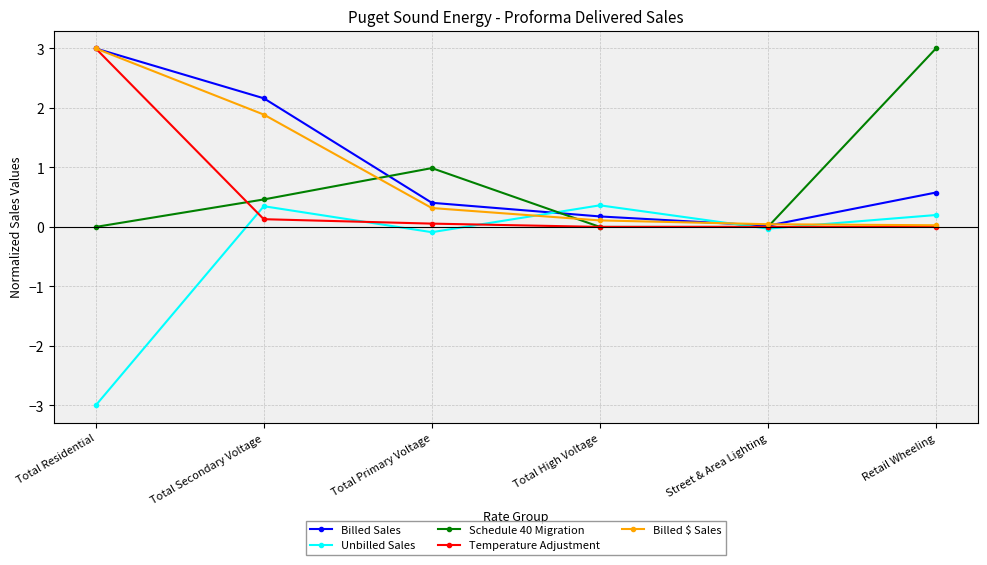

Is this an area chart (filled region under the line)?

No